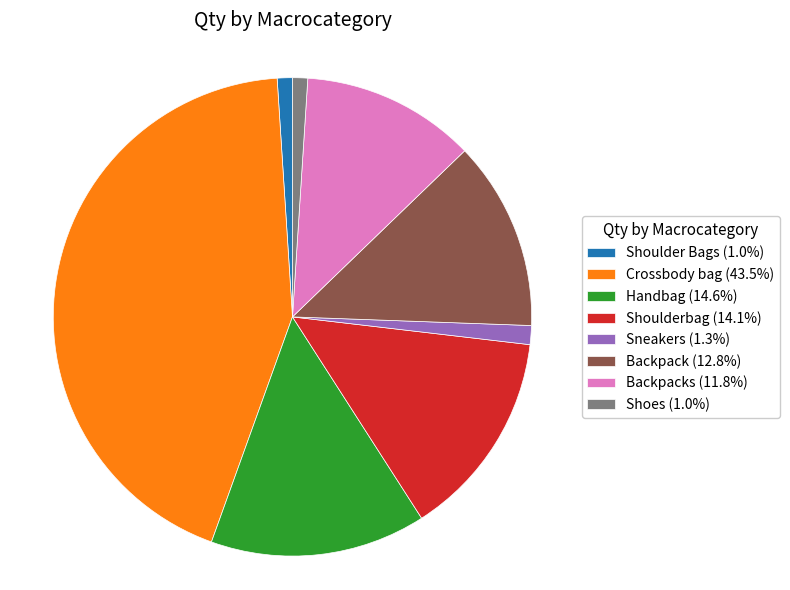

Does Sneakers (1.3%) represent more than half of the total?

No